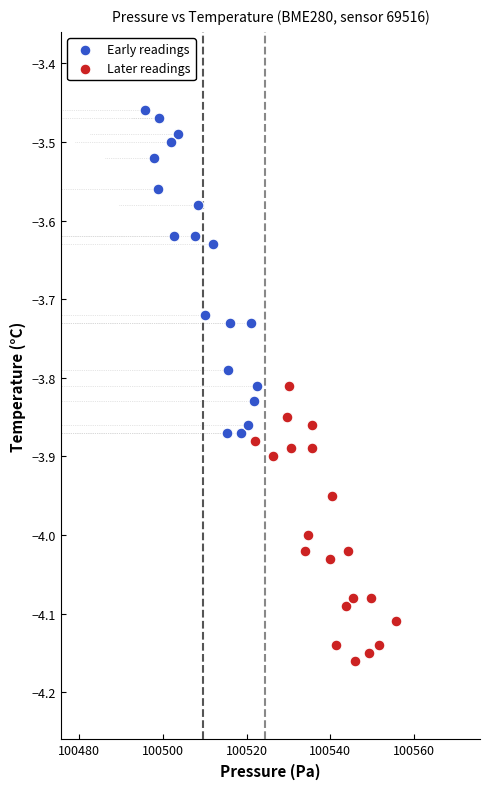

Which series reaches the minimum Y coordinate?

Later readings